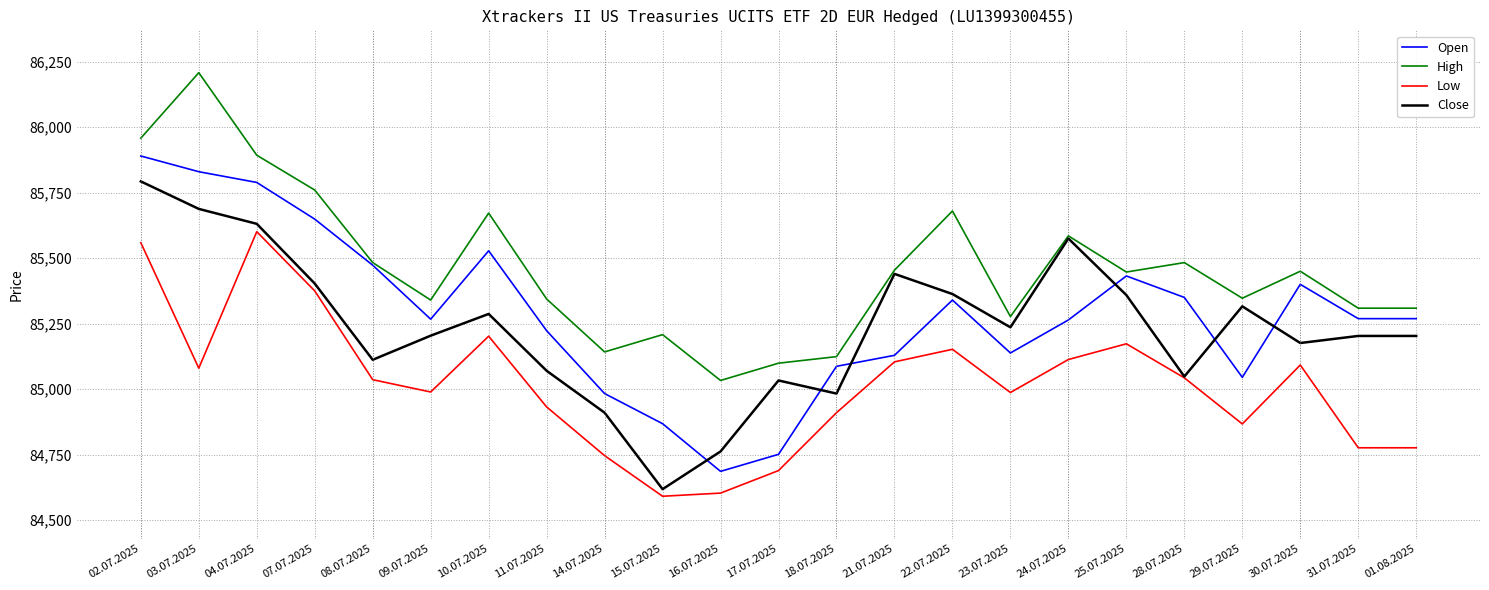

What is the maximum value for Low?

85601